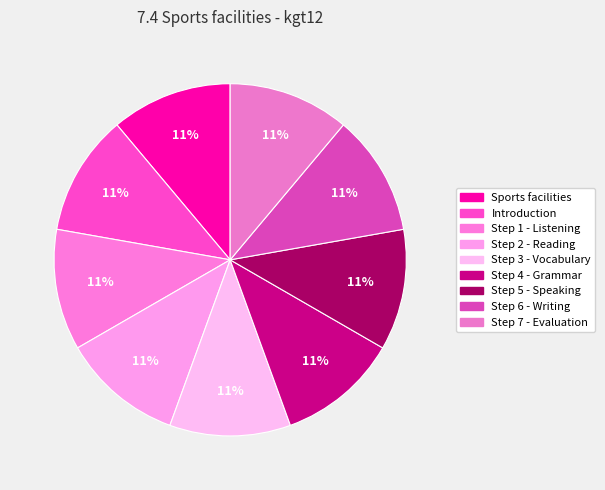

True or false: Step 6 - Writing accounts for 11% of the total.

True